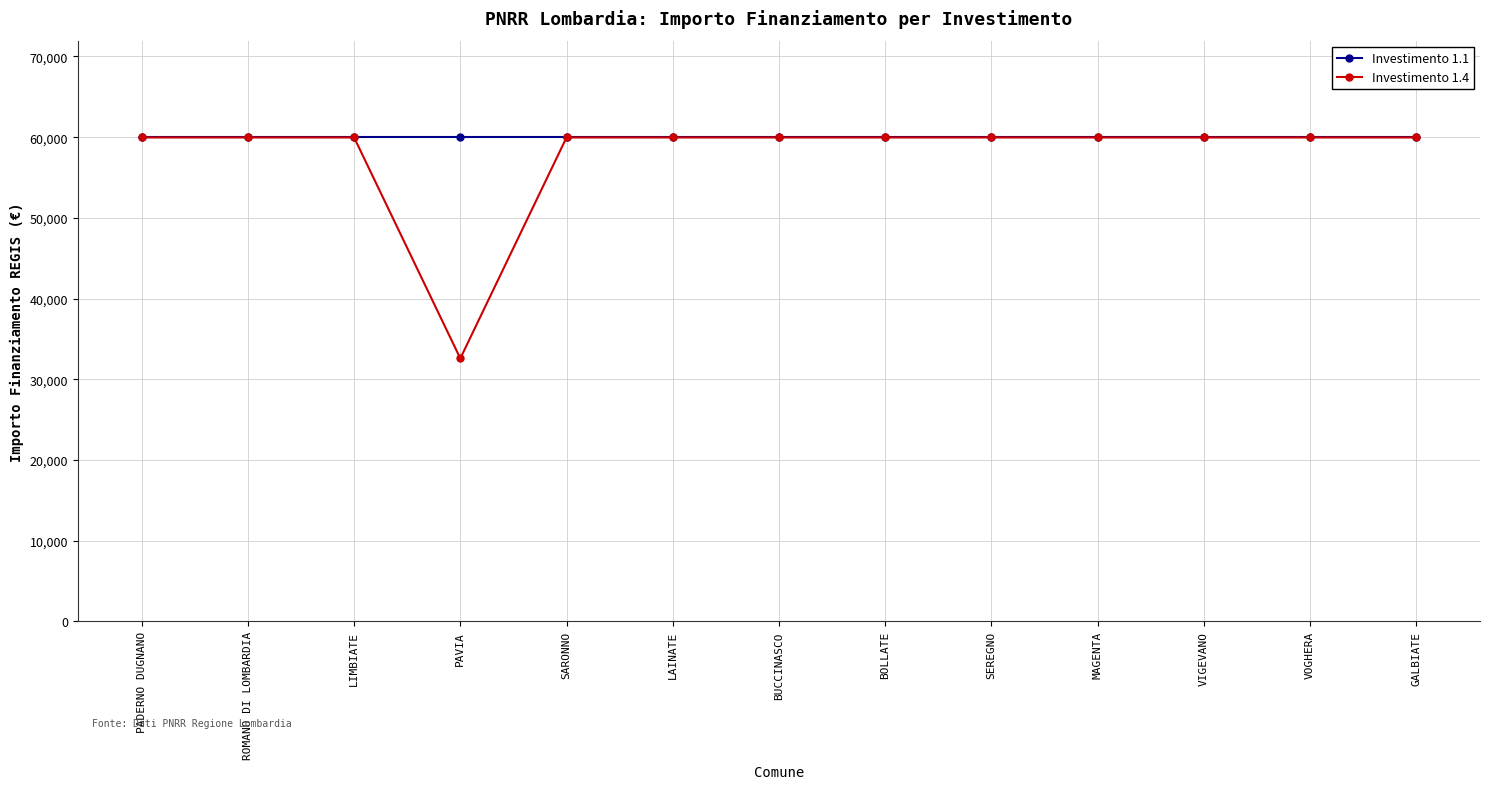

Which category has the lowest value in the Investimento 1.4 series?

PAVIA